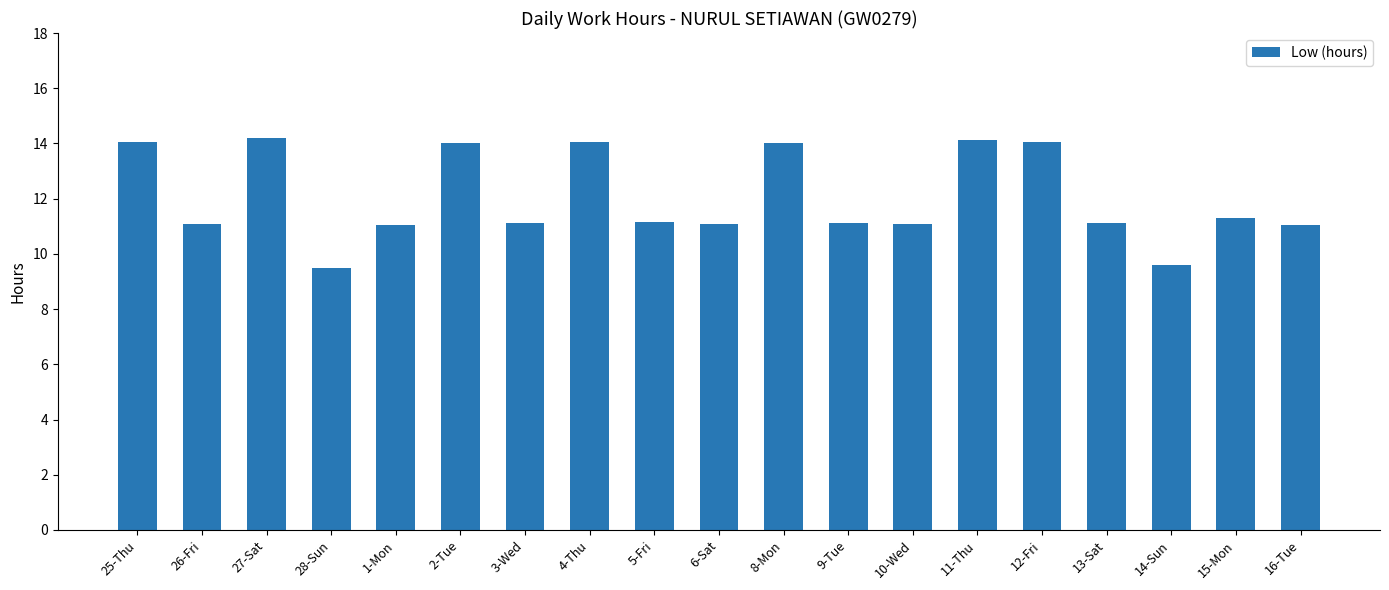

What is the sum of the values at 15-Mon and 10-Wed?

22.4